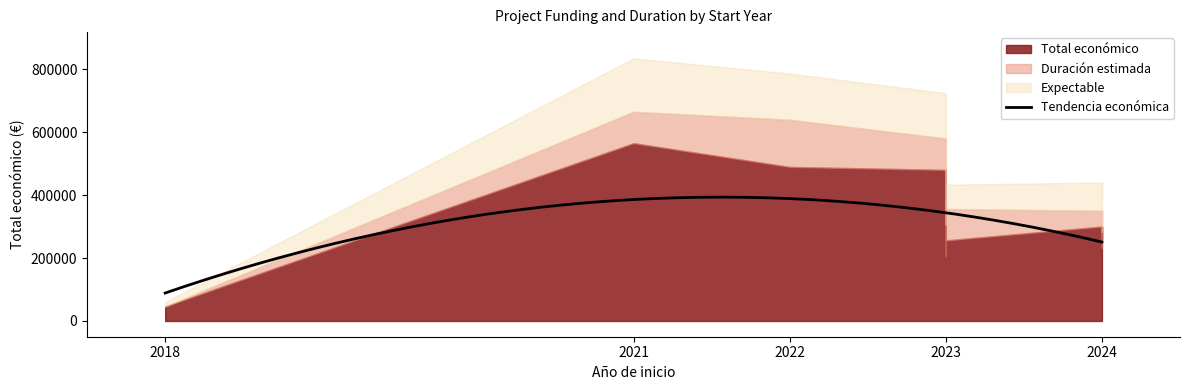

At how many categories does at least one series exceed 479521?

3